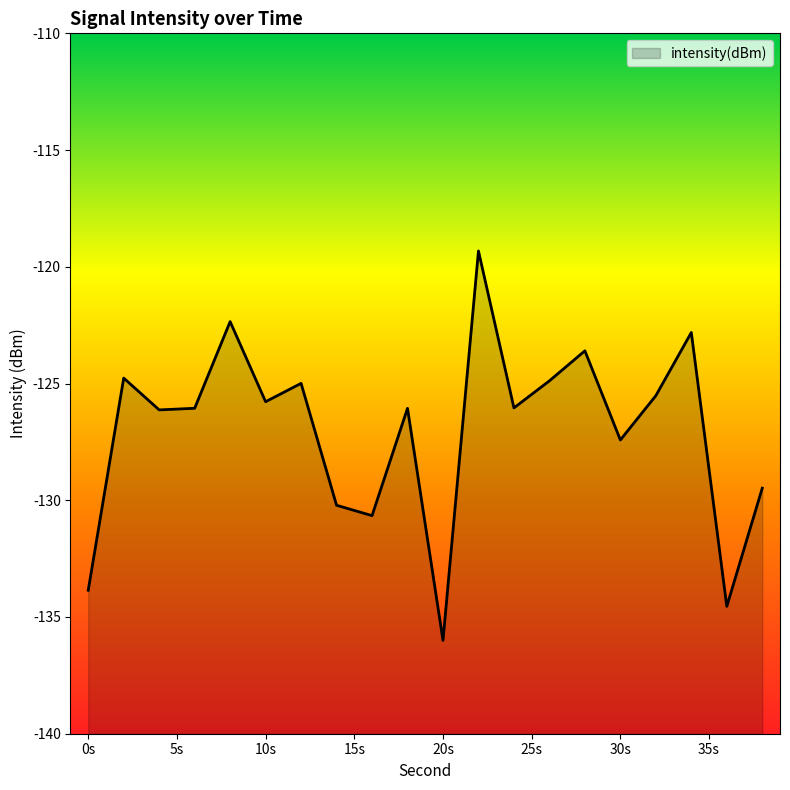

Which label corresponds to the smallest value in the chart?

20s